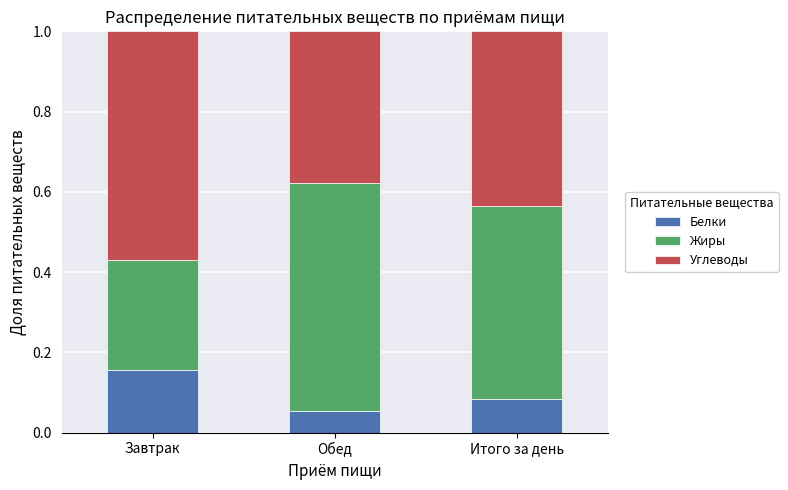

At which label is Белки closest to 0?

Обед